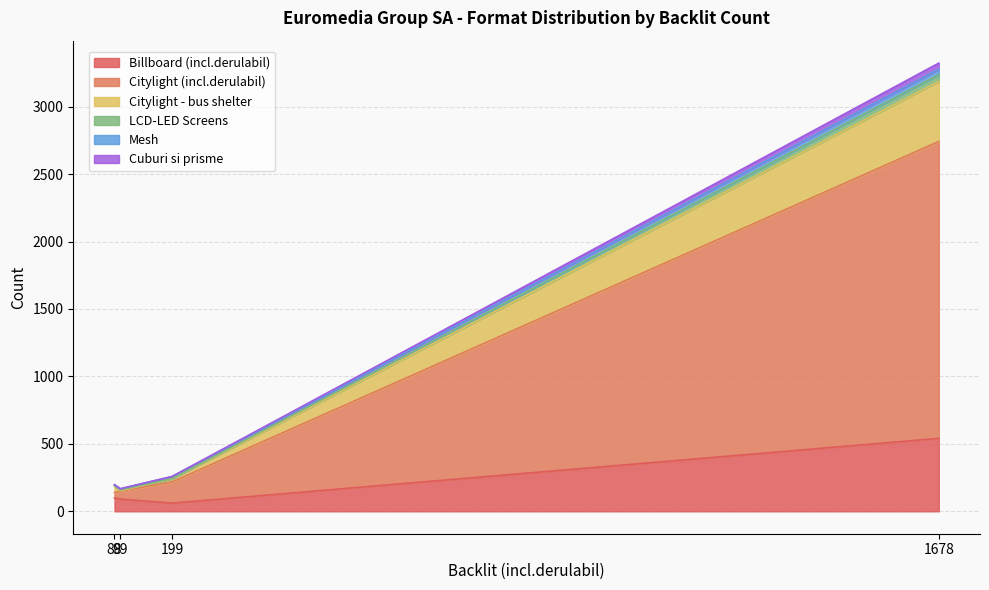

What is the difference between the maximum and minimum values in the LCD-LED Screens series?

49